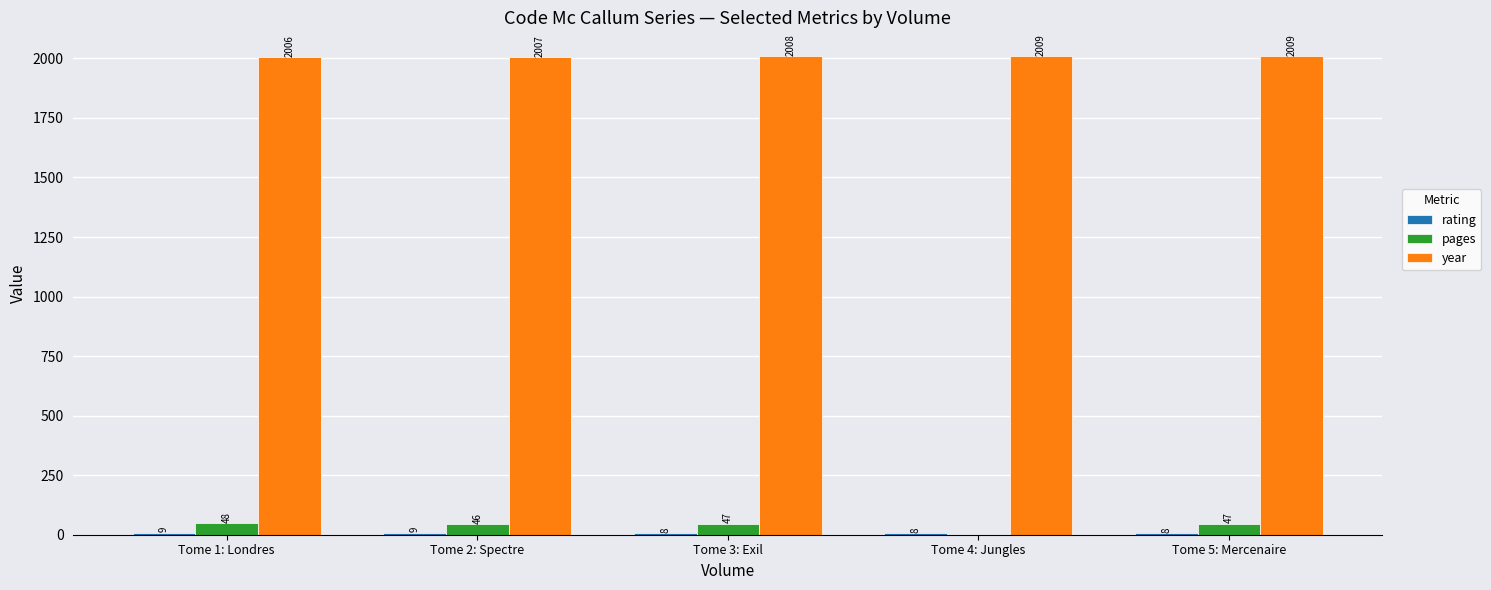

True or false: year has a value of 2008 at Tome 3: Exil.

True